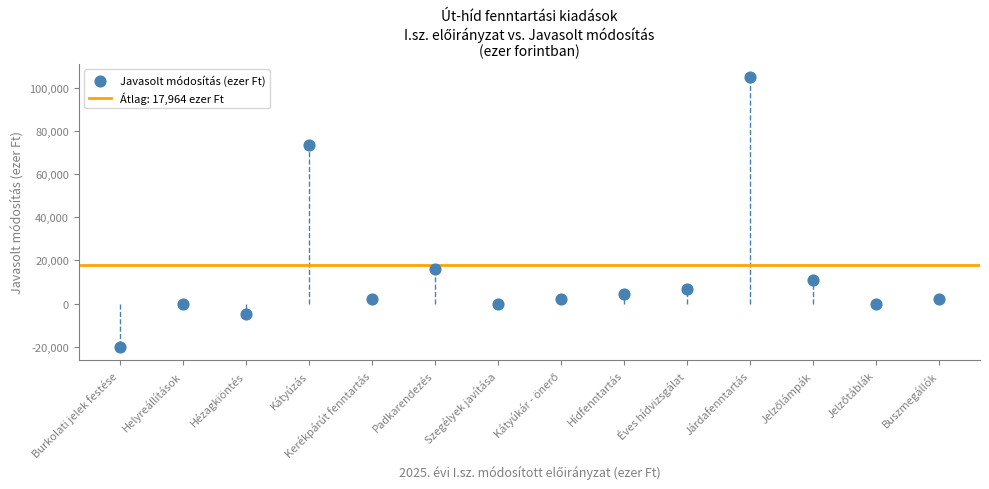

What Y value in the scatter plot is closest to 42407?

16129